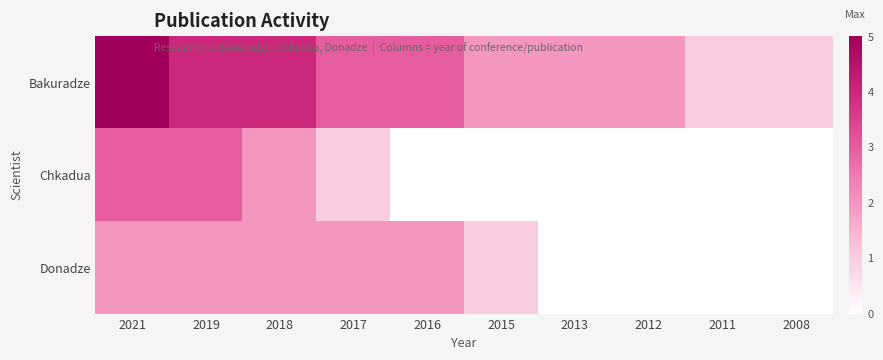

What is the total value across all series at 2011?

1